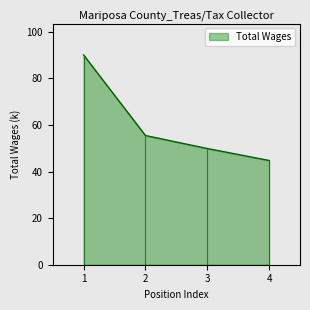

What is the difference between the maximum and second lowest values?

40.2